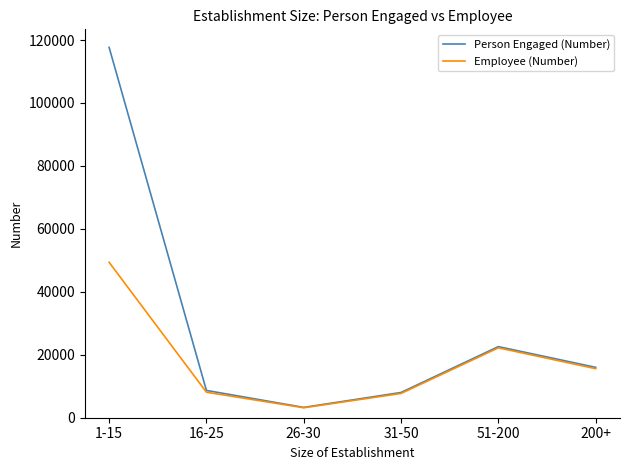

Rank the series by their average value, from highest to lowest.

Person Engaged (Number), Employee (Number)